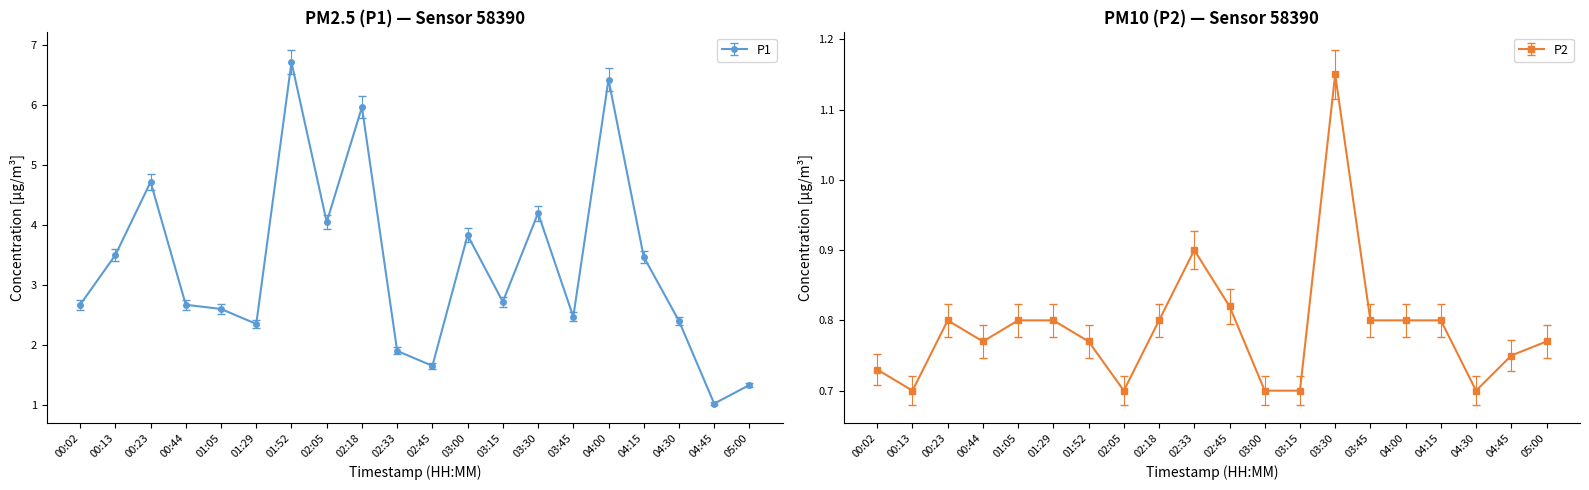

True or false: P1 and P2 intersect in this chart.

False